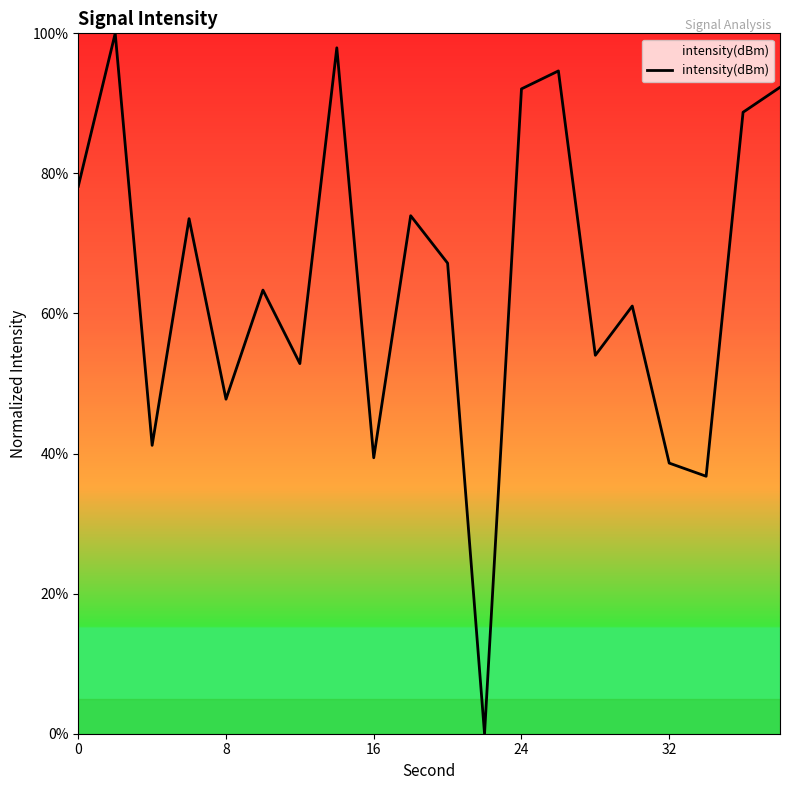

What is the difference between the maximum and minimum values?

100.0